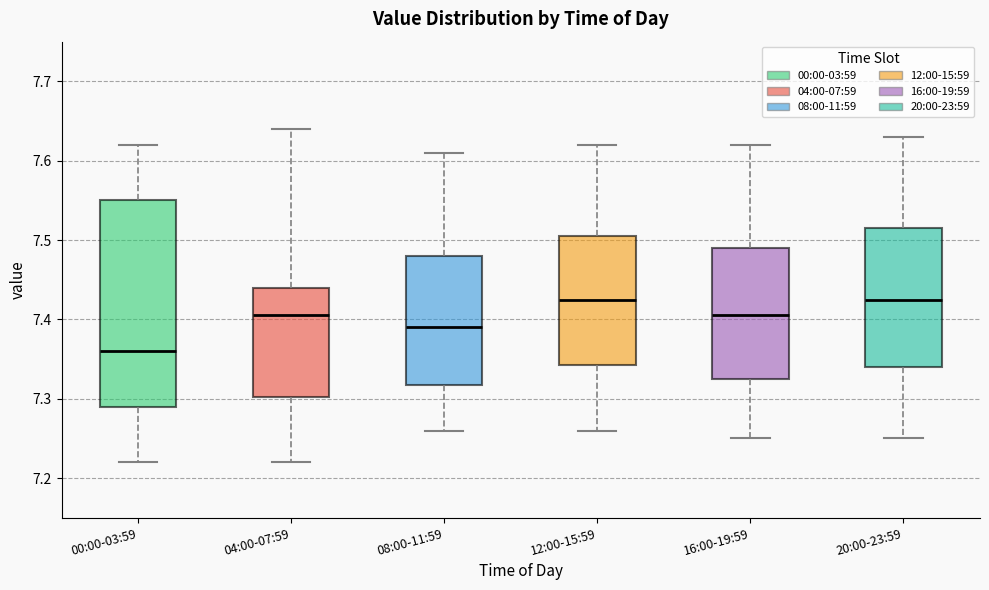

Which box's median line is the lowest?

00:00-03:59